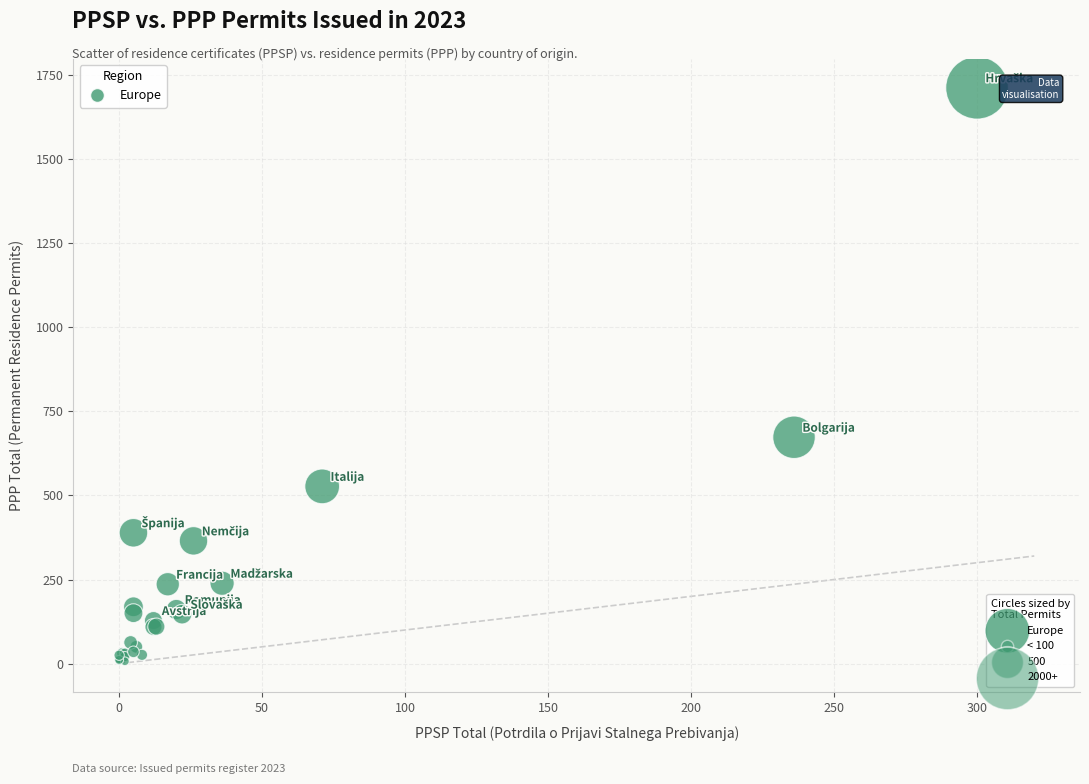

What Y value in the scatter plot is closest to 859?

673